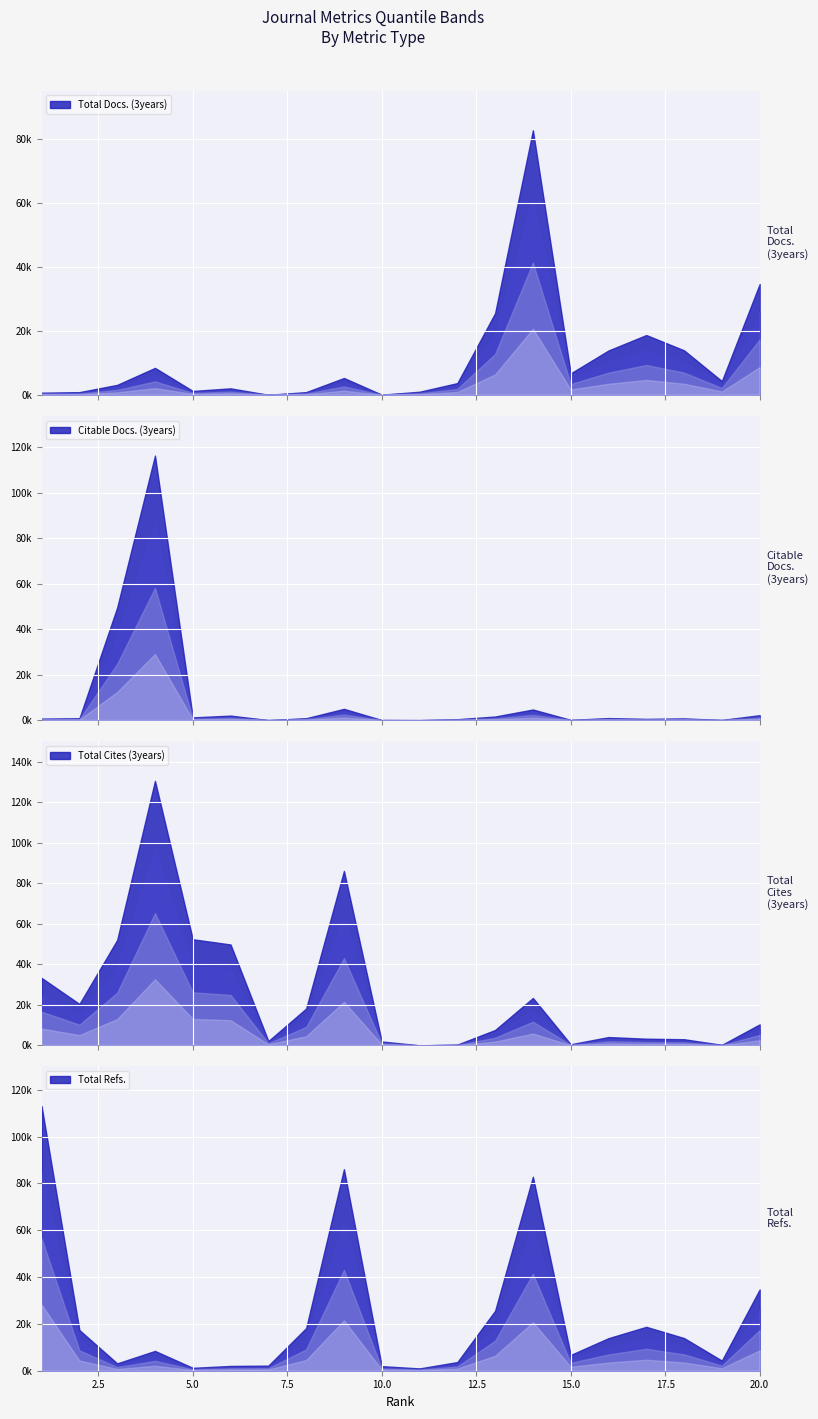

What is the maximum value for Total Docs. (3years)?

82851